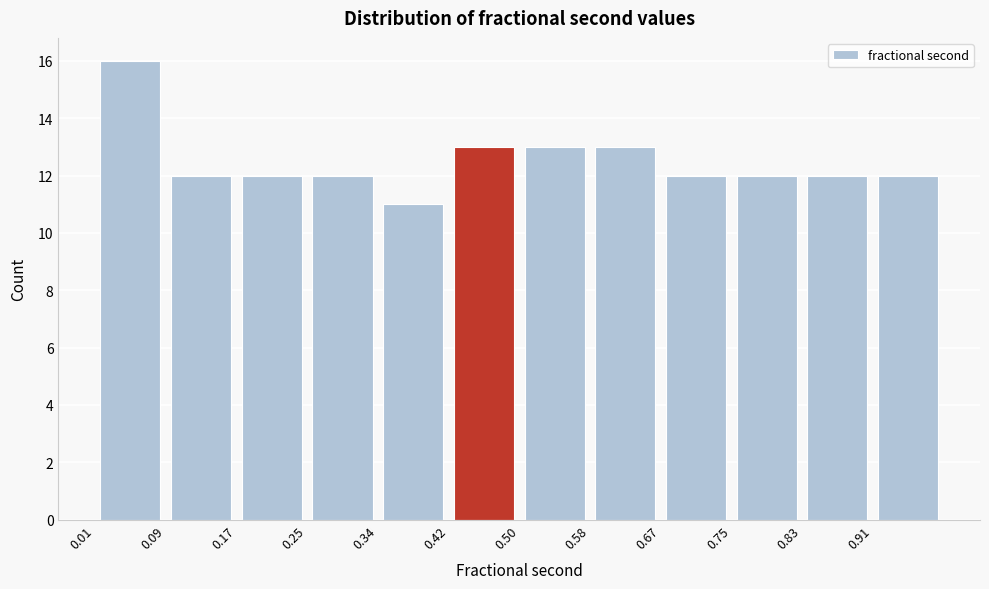

Reading left to right, list every bar in this chart as the range it spans on the x-axis followed by its height. Neither the bar edges nor the heights are printed on the chart, so give them approximately, as read against the axes.

0.01 to 0.09: 16
0.09 to 0.17: 12
0.17 to 0.25: 12
0.25 to 0.34: 12
0.34 to 0.42: 11
0.42 to 0.50: 13
0.50 to 0.58: 13
0.58 to 0.67: 13
0.67 to 0.75: 12
0.75 to 0.83: 12
0.83 to 0.91: 12
0.91 to 0.99: 12